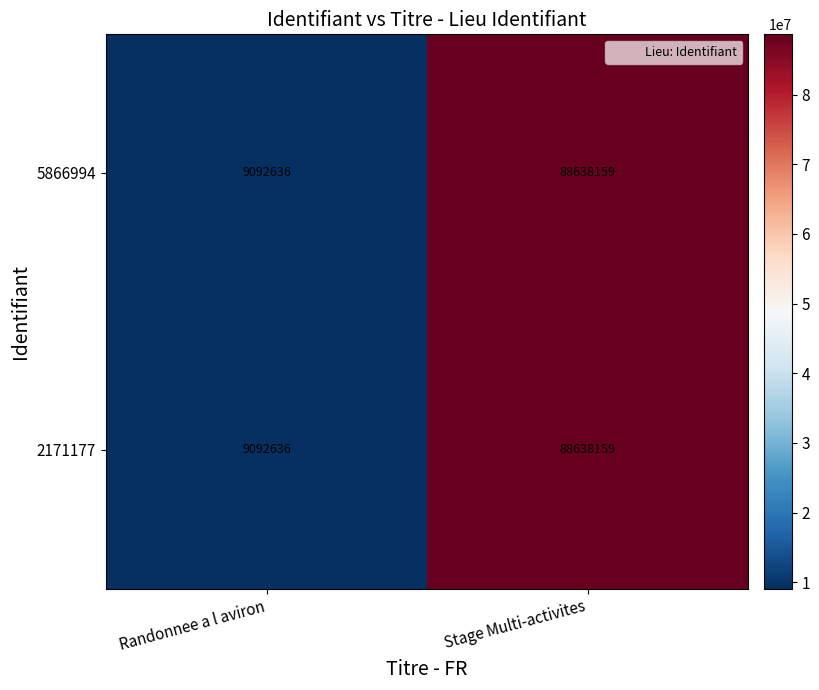

What is the difference between the maximum and minimum values in the 5866994 series?

79545523